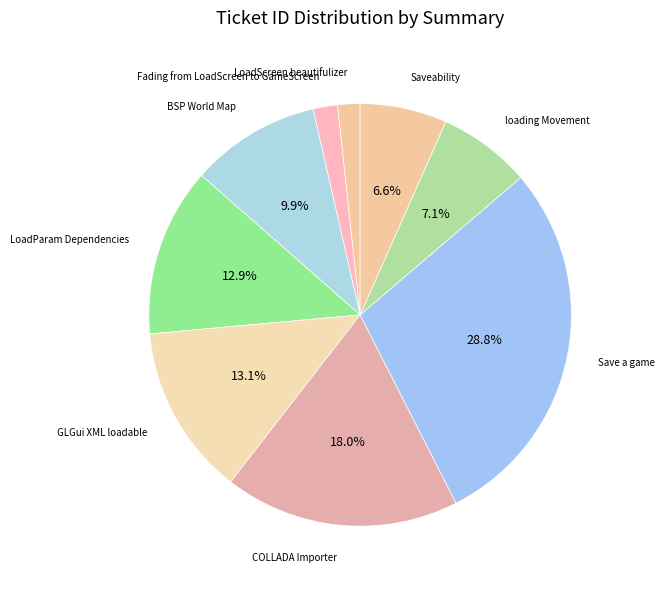

How many slices are in this pie chart?

9